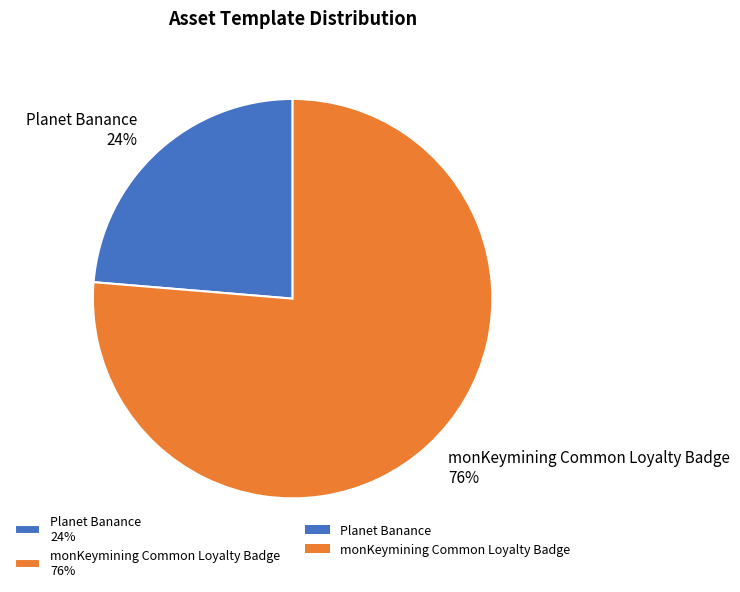

Is there a majority slice in this chart?

Yes